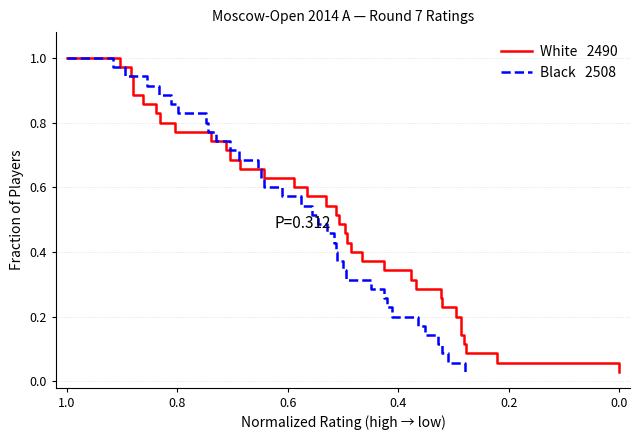

What is the label of the 33rd point from the right?

0.4